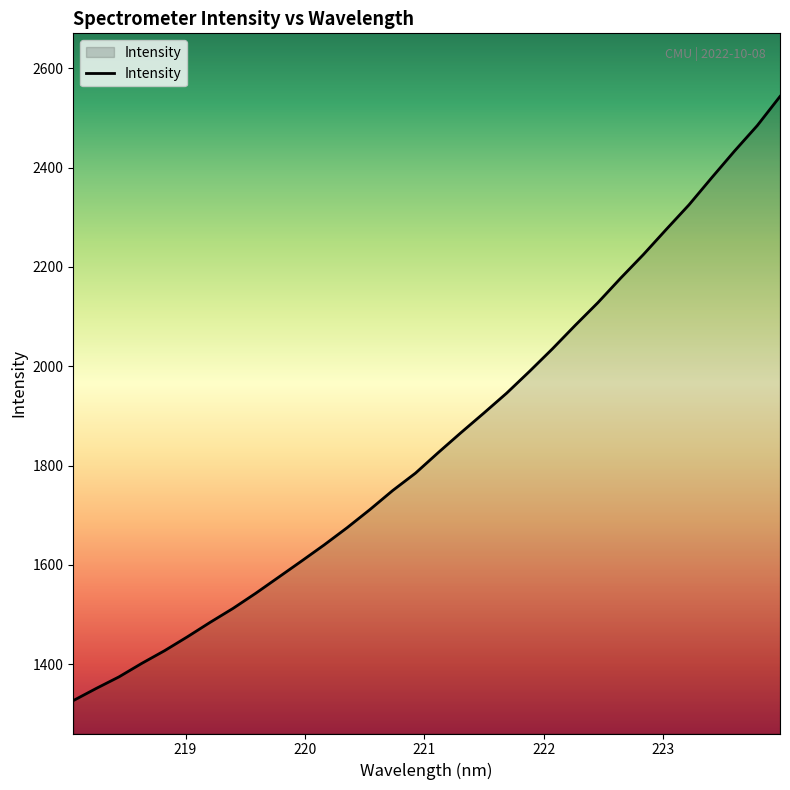

What is the difference between the maximum and minimum values?

1217.3